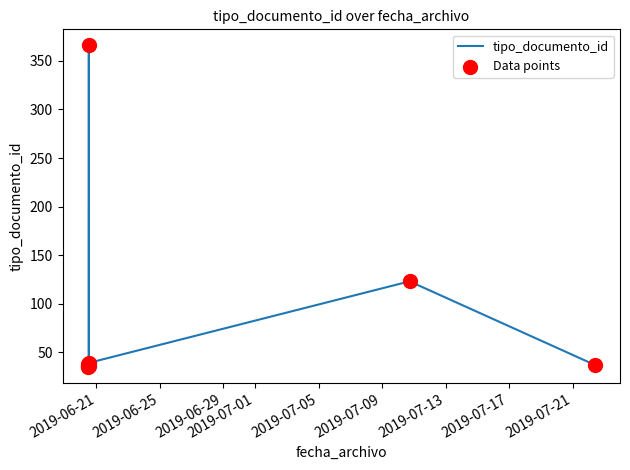

Is the value of tipo_documento_id at 2019-07-09 greater than the value of Data points at 2019-06-29?

Yes